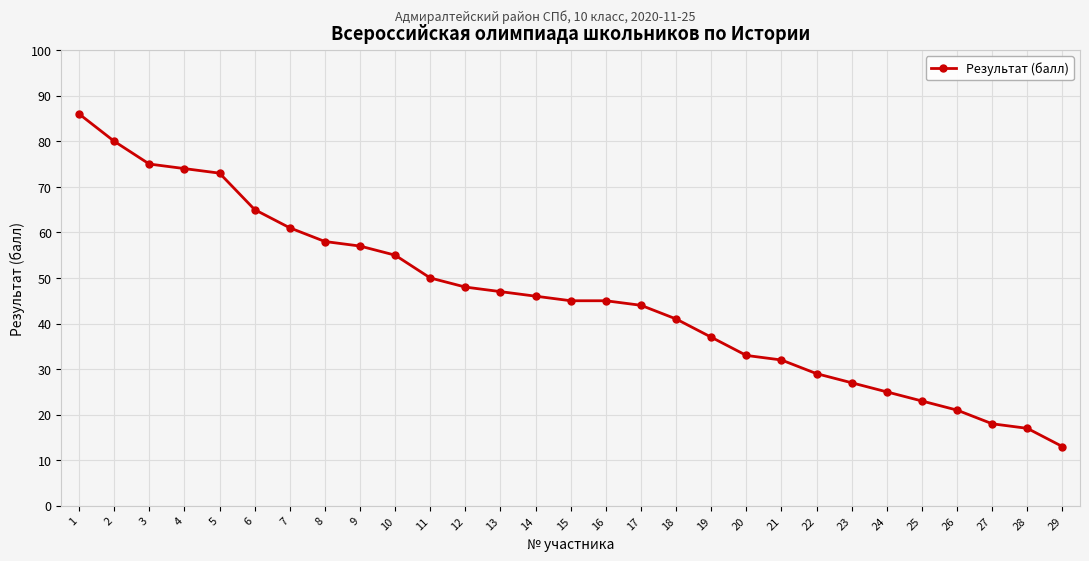

Is it true that the value at 10 is 82?

False